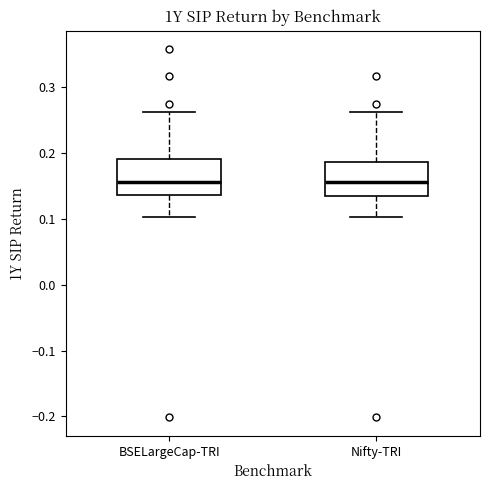

Reading left to right, read every box against the y-axis: the position of its median line, the range the box covers, and the ends of its whiskers. The values are not printed on the chart, so give them approximately, as read against the axis.

BSELargeCap-TRI: median 0.16, box 0.14 to 0.19, whiskers 0.10 to 0.26
Nifty-TRI: median 0.16, box 0.14 to 0.19, whiskers 0.10 to 0.26